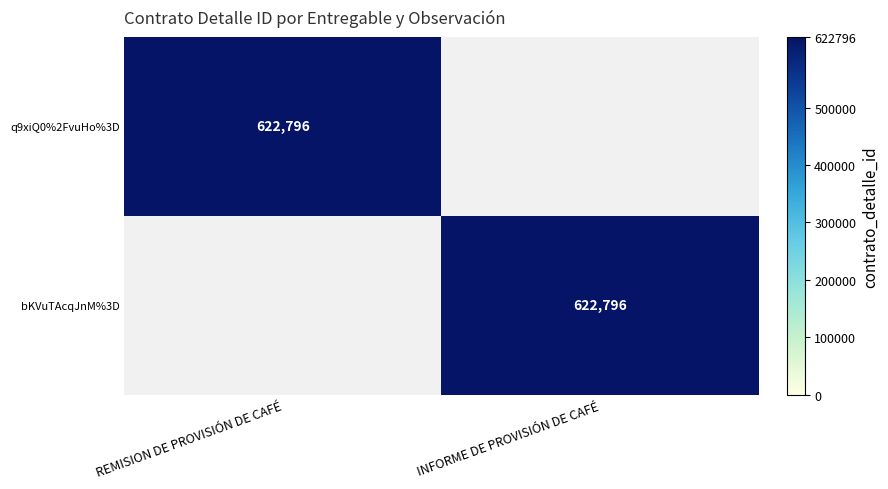

The value of q9xiQ0%2FvuHo%3D at REMISION DE PROVISIÓN DE CAFÉ is 622796. True or false?

True